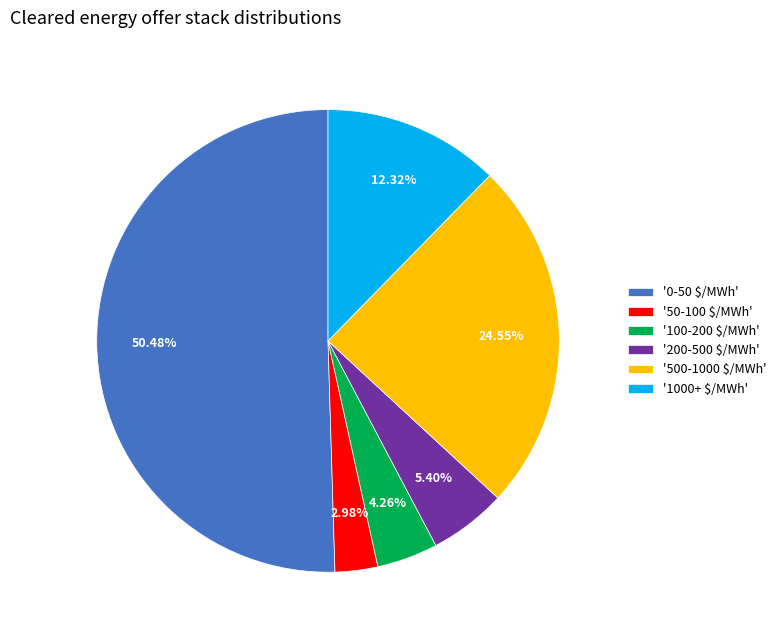

Which slice represents more than half of the pie?

'0-50 $/MWh'